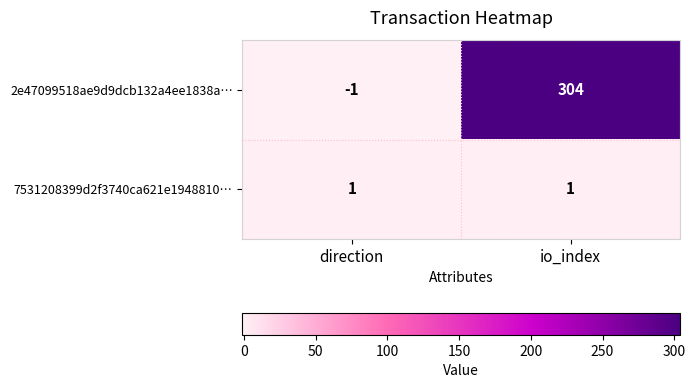

Which label corresponds to the smallest value in the chart?

direction